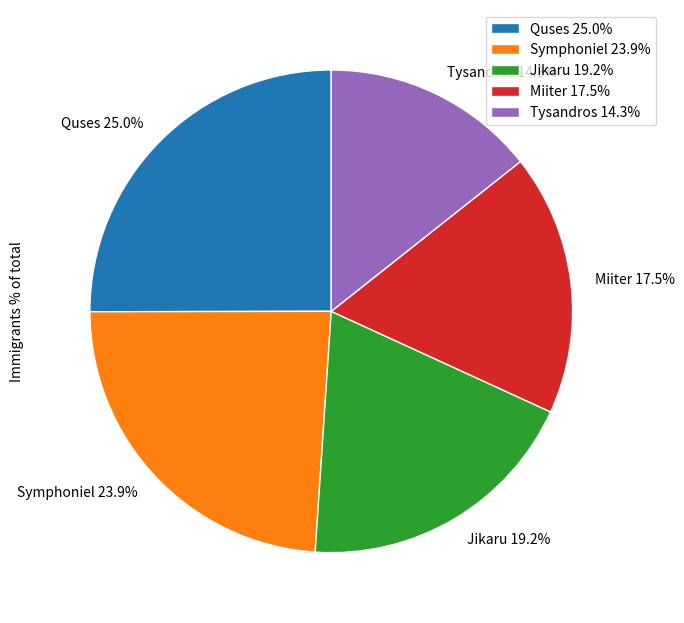

What percentage is NOT represented by Quses?

75.0%